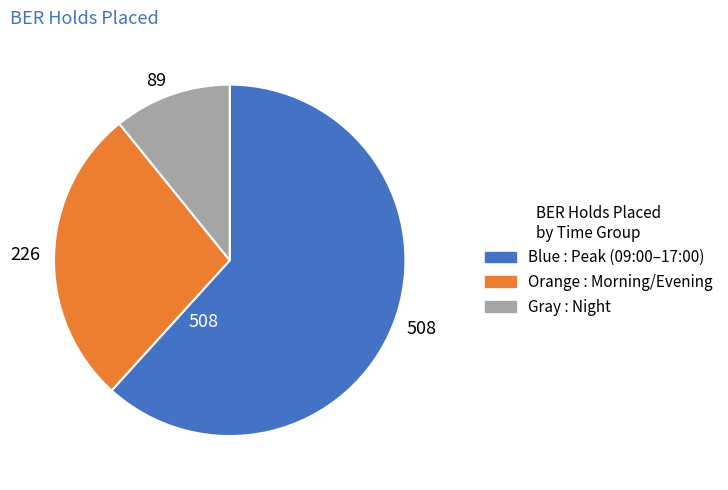

Do 508 and 226 together represent more than half of the pie?

Yes